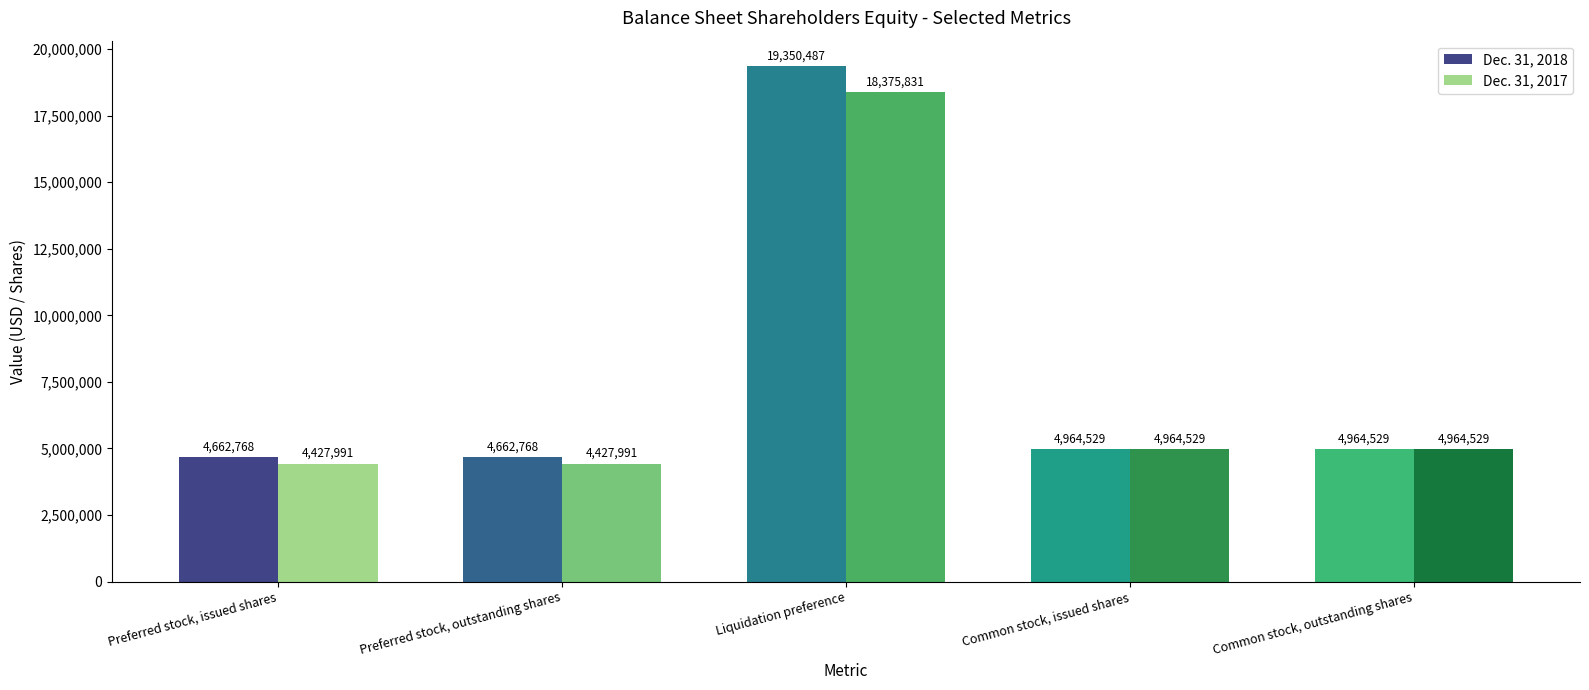

Read the Dec. 31, 2018 value at Preferred stock, outstanding shares.

4662768